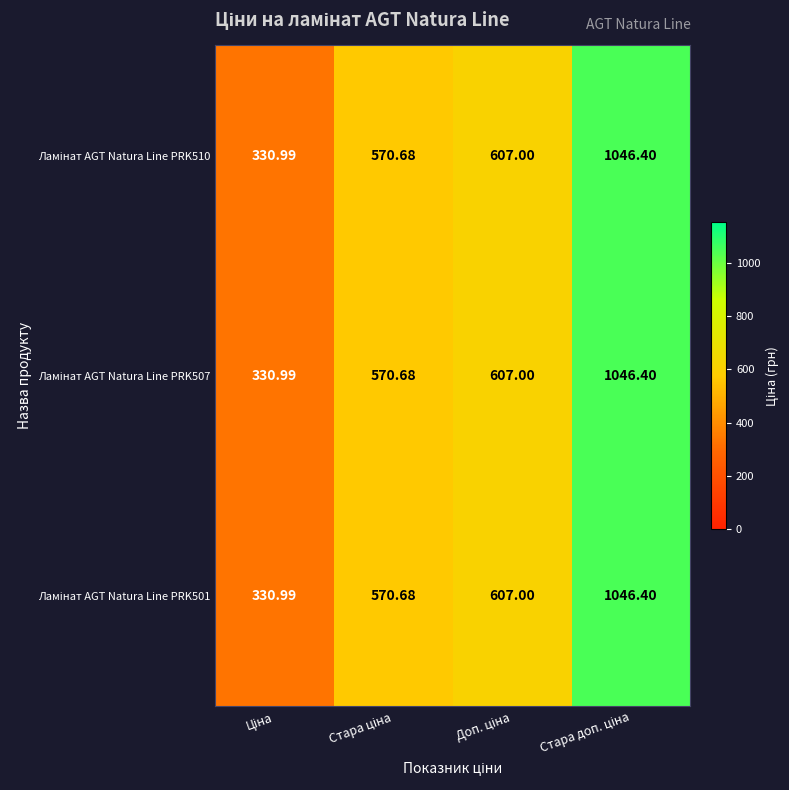

How many categories are shown in the chart?

4